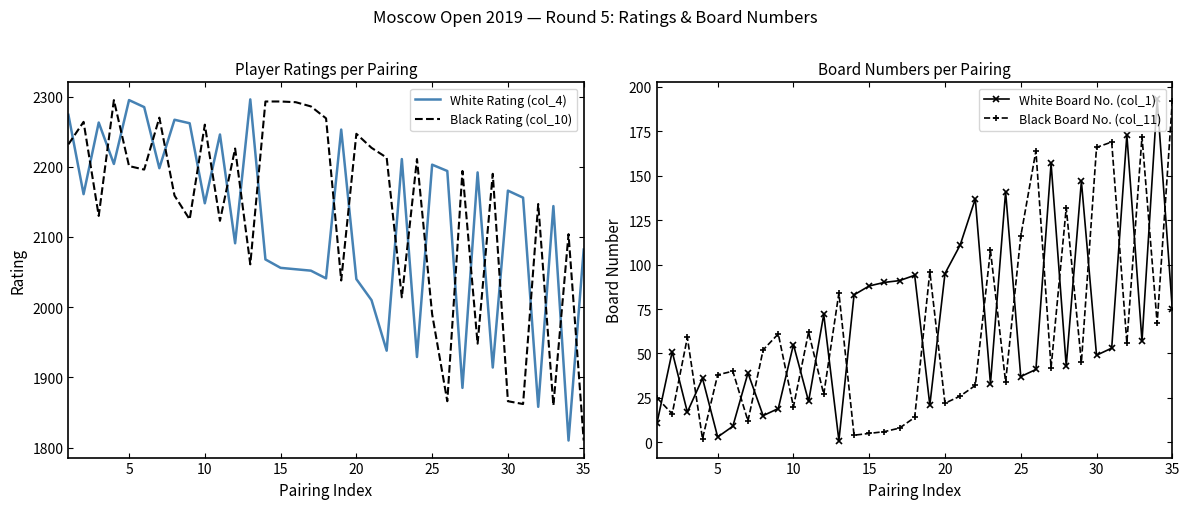

What is the lowest value of the White Rating (col_4) series?

1810